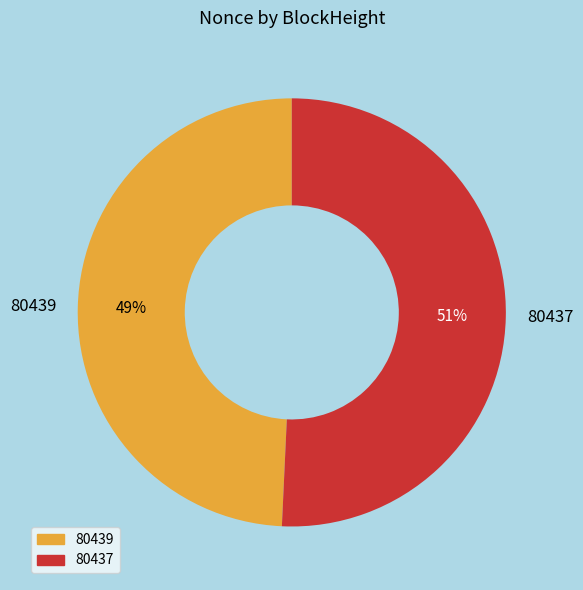

Which has a higher value, 80439 or 80437?

80437